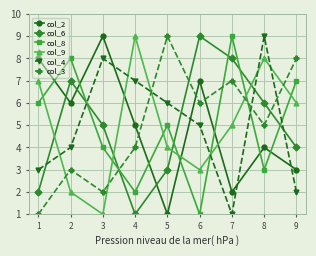

Count the number of data series in this chart.

6